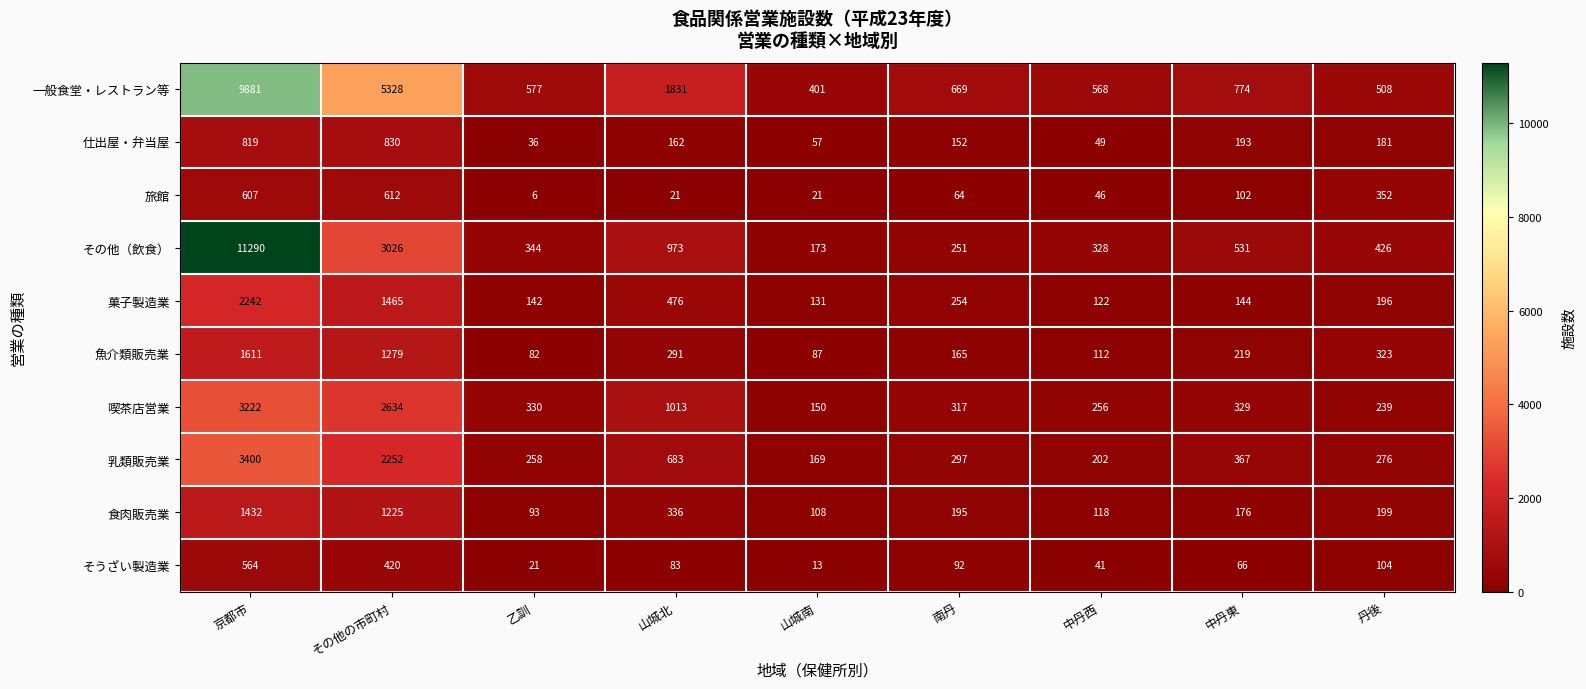

Count the number of categories in the chart.

9